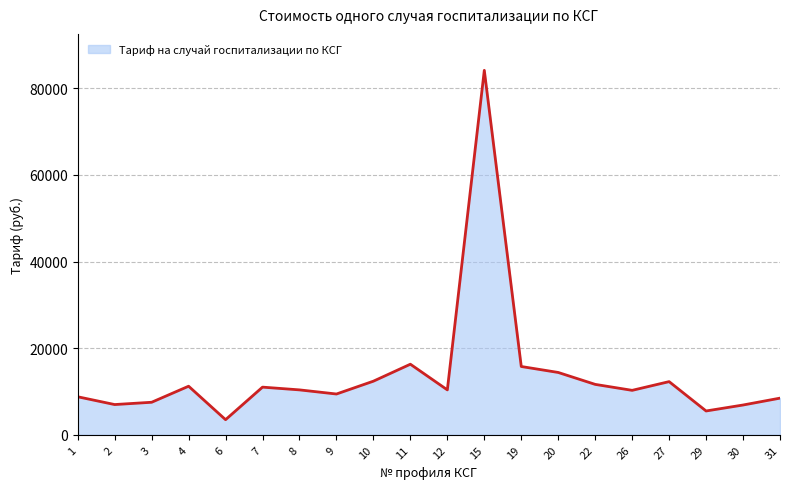

What is the sum of all values?

277237.1